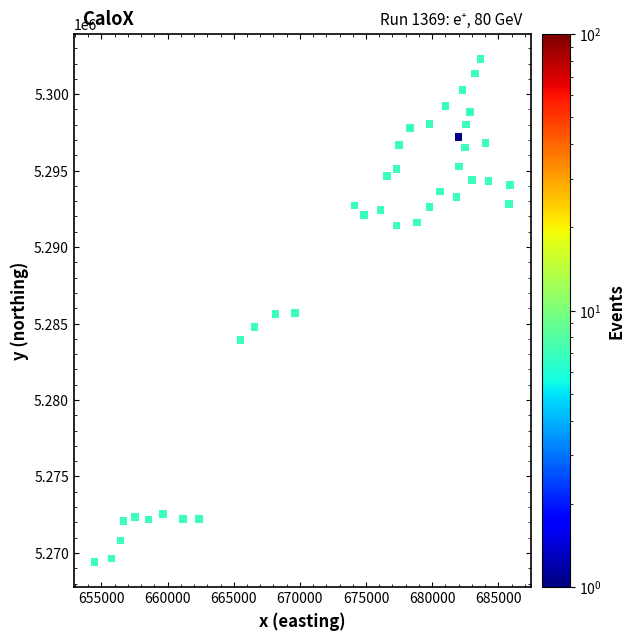

What is the range of Y values (max minus min)?

32877